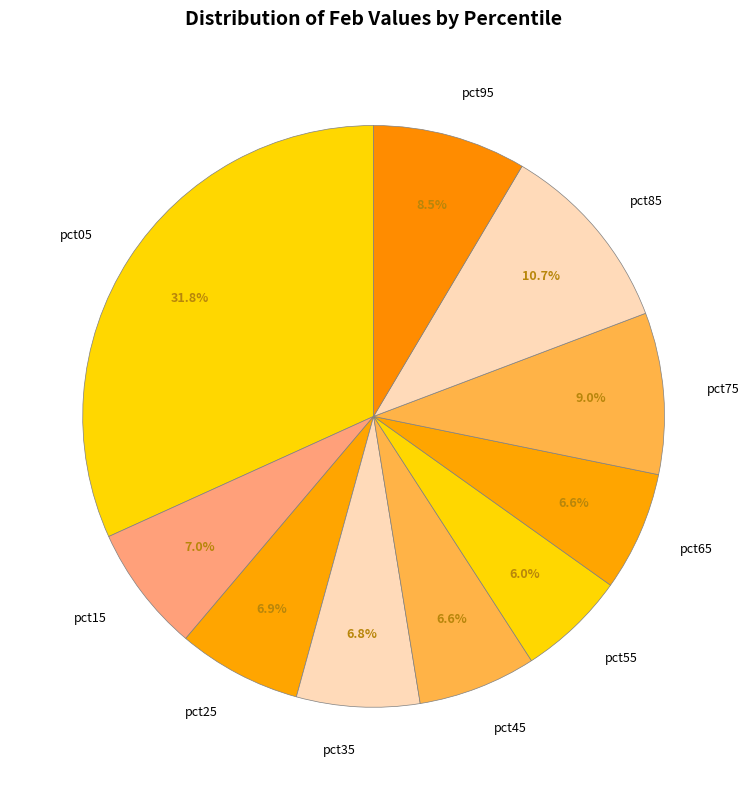

How many segments does this pie chart have?

10